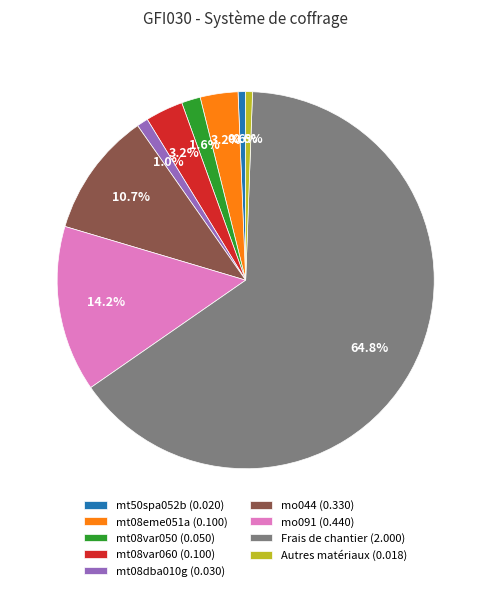

What percentage do Autres matériaux (0.018) and mt50spa052b (0.020) together represent?

1.2%